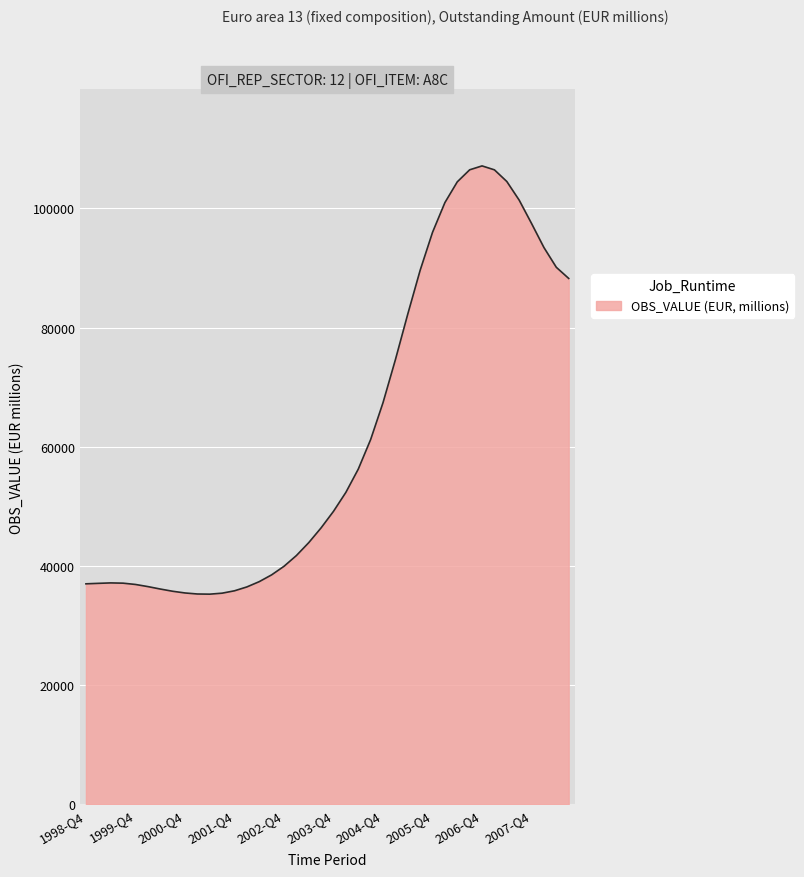

What is the minimum value shown in the chart?

35256.9